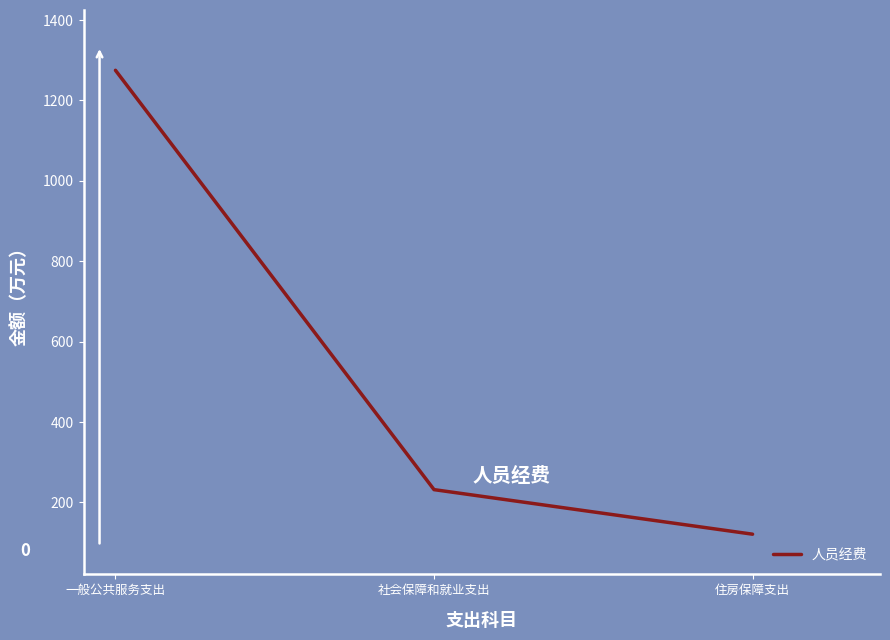

What position from the right is 社会保障和就业支出?

2